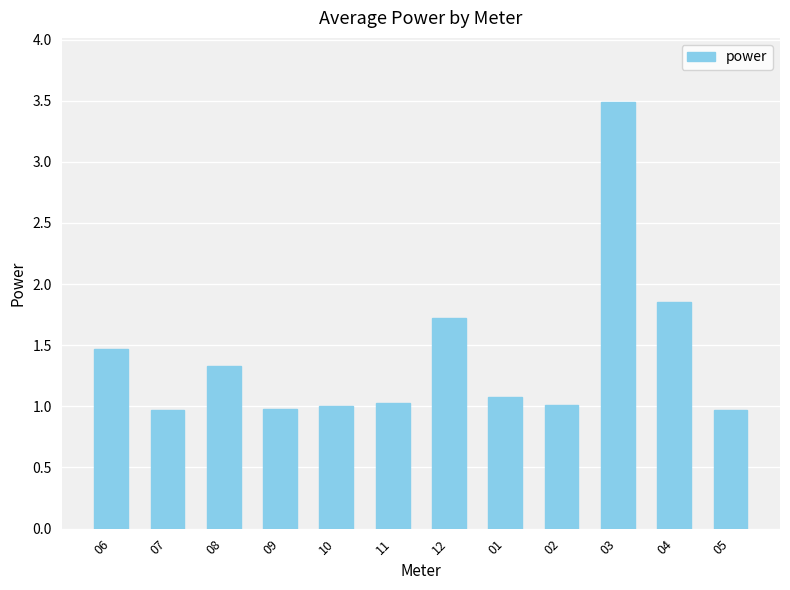

What is the ratio of the value at 09 to the value at 03?

0.3